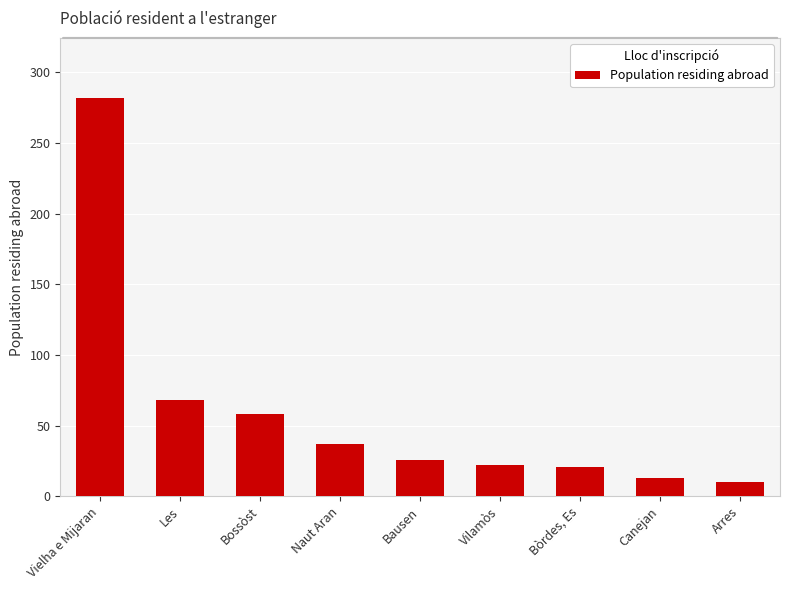

Which label corresponds to the smallest value in the chart?

Arres